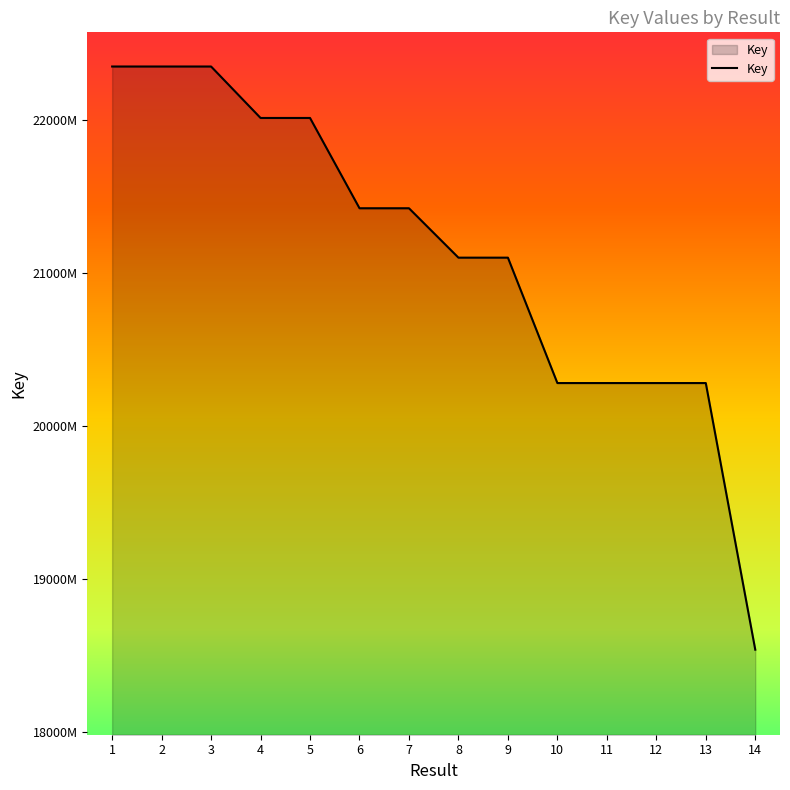

Does the chart display data point markers on the line(s)?

No